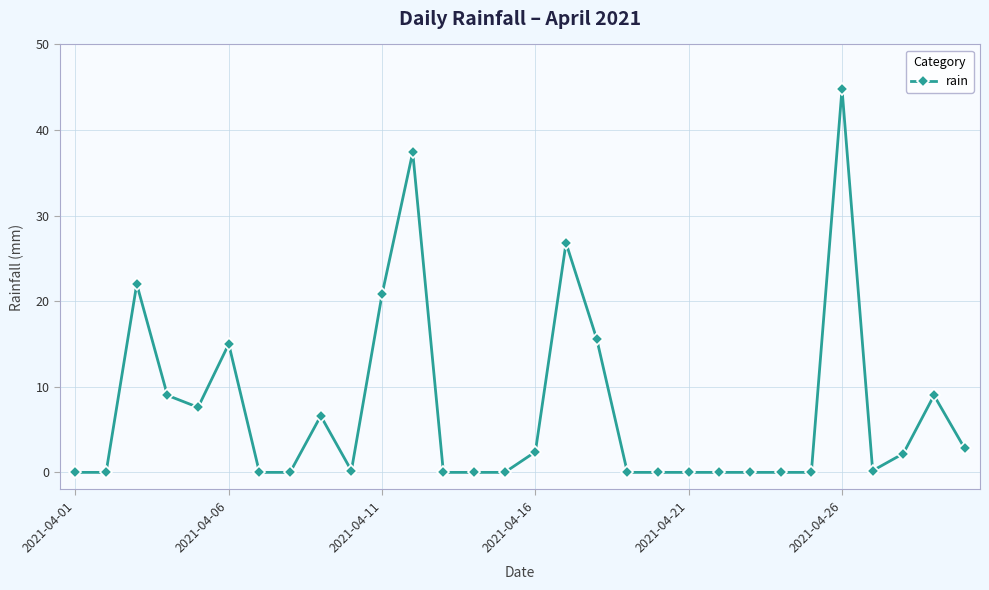

What is the value of the 28th point from the left?

2.2